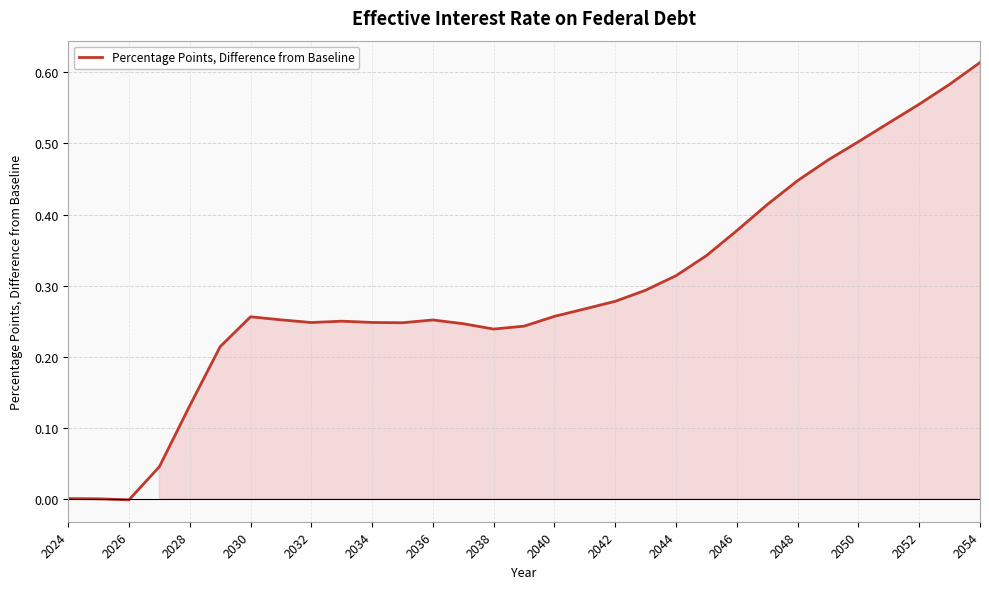

Which category has the highest value across all series?

2054